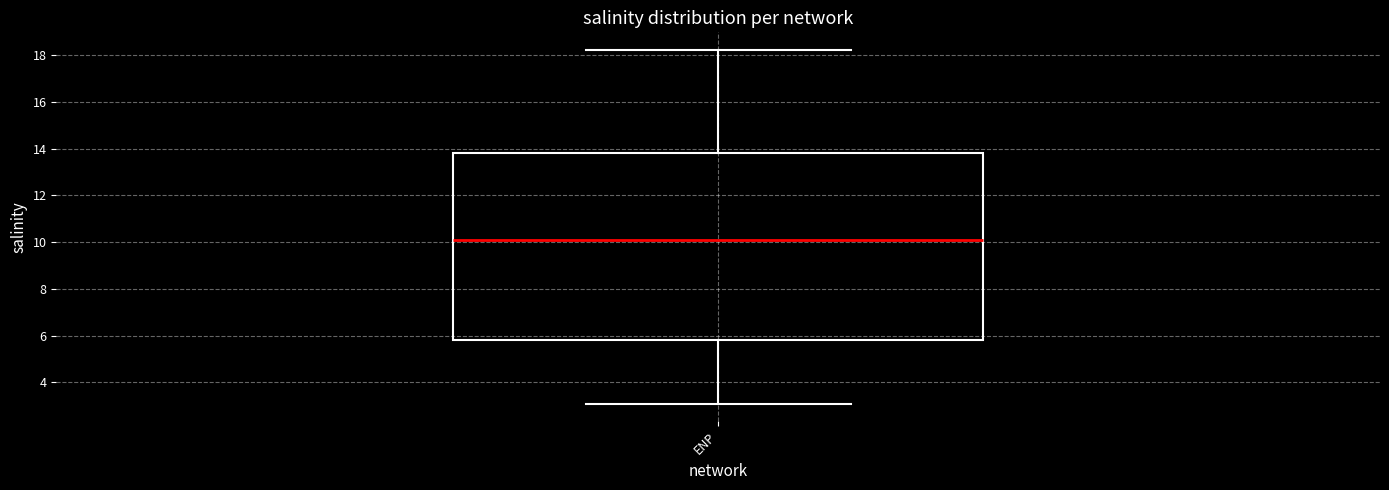

Where is the lower edge of the box for ENP on the y-axis? The values are not printed on the chart, so give them approximately, as read against the axis.

5.8